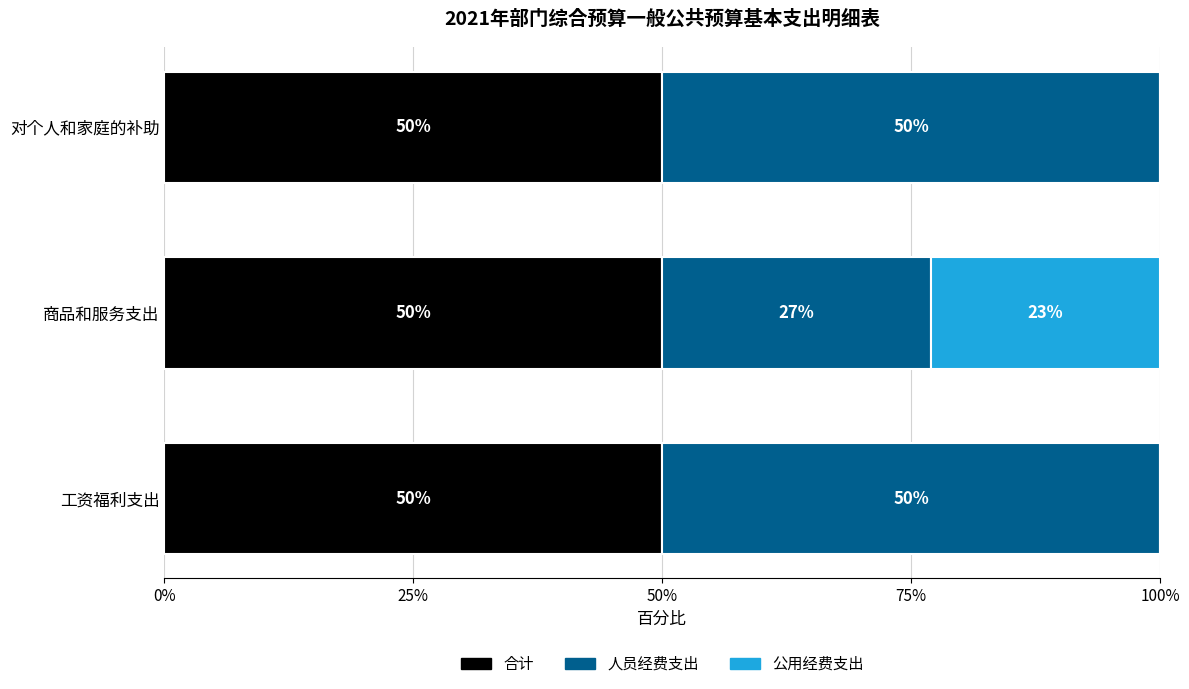

What is the maximum value for 合计?

50.0